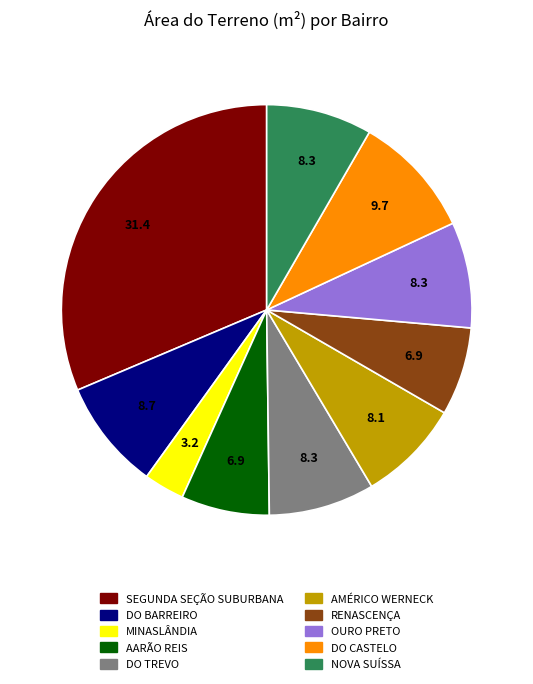

Is there a majority slice in this chart?

No